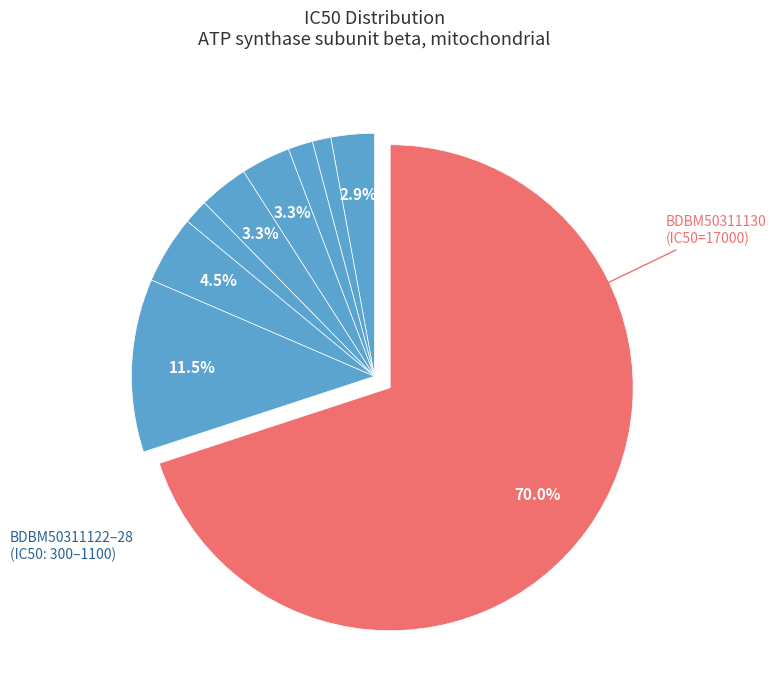

How many slices are in this pie chart?

9